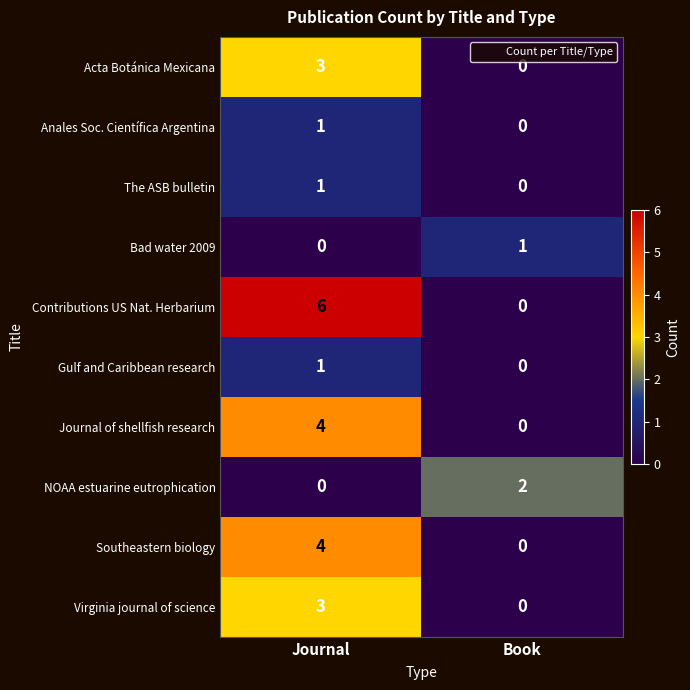

Where is Virginia journal of science nearest to the value 1?

Book